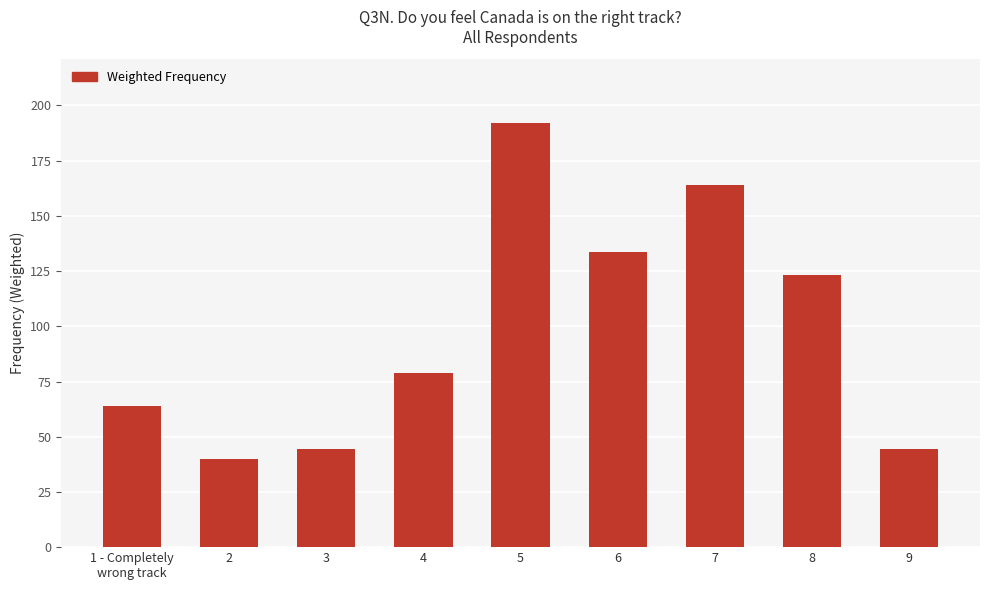

What is the value of the 5th bar from the left?

192.1